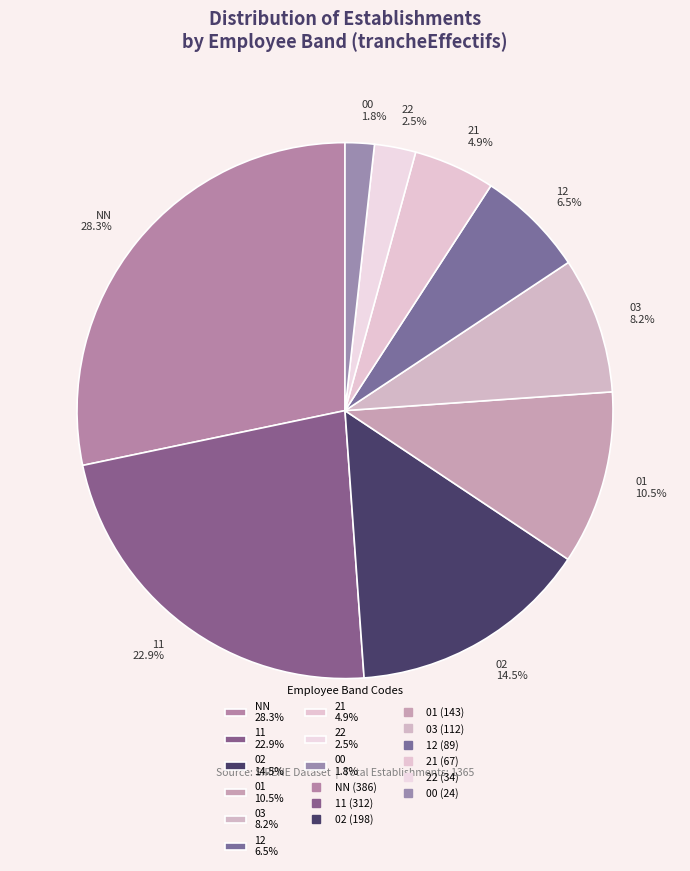

What is the ratio of the value at 00 1.8% to the value at 21 4.9%?

0.4